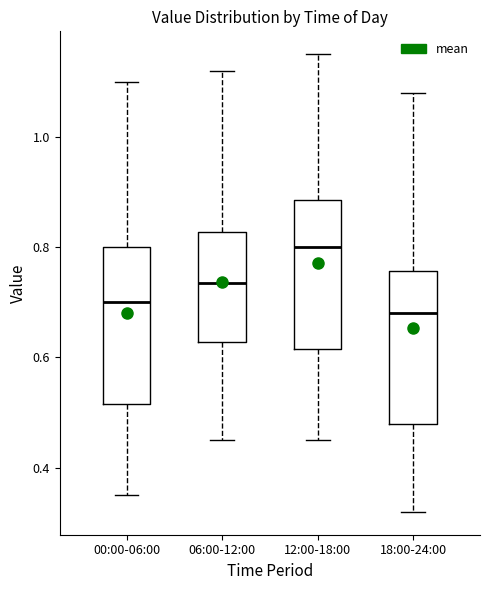

Reading left to right, read every box against the y-axis: the position of its median line, the range the box covers, and the ends of its whiskers. The values are not printed on the chart, so give them approximately, as read against the axis.

00:00-06:00: median 0.70, box 0.52 to 0.80, whiskers 0.36 to 1.10
06:00-12:00: median 0.74, box 0.62 to 0.82, whiskers 0.46 to 1.12
12:00-18:00: median 0.80, box 0.62 to 0.88, whiskers 0.46 to 1.16
18:00-24:00: median 0.68, box 0.48 to 0.76, whiskers 0.32 to 1.08